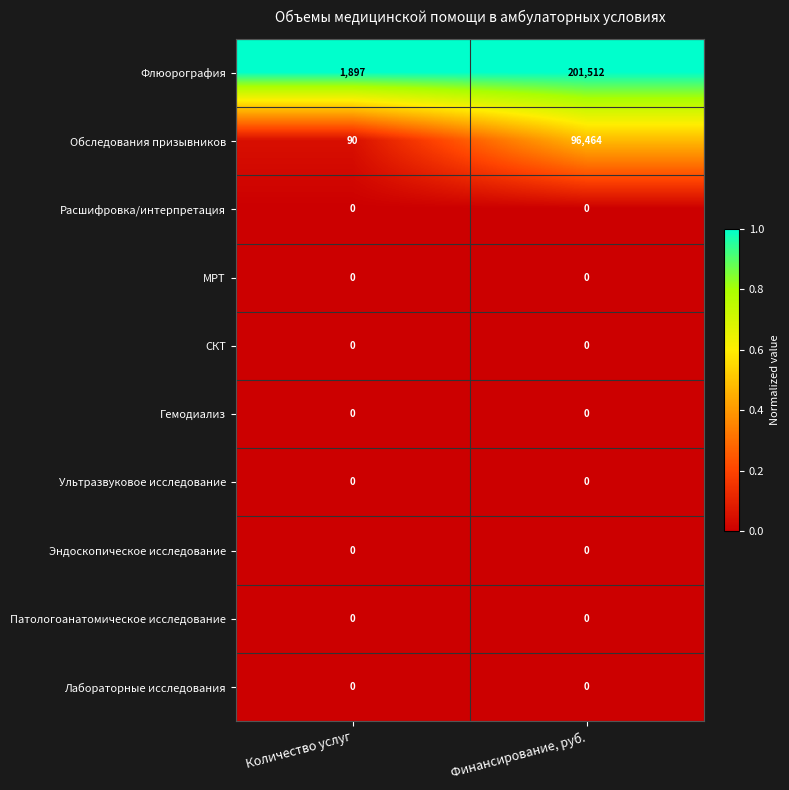

List the labels in order of Флюорография value, largest first.

Финансирование, руб., Количество услуг